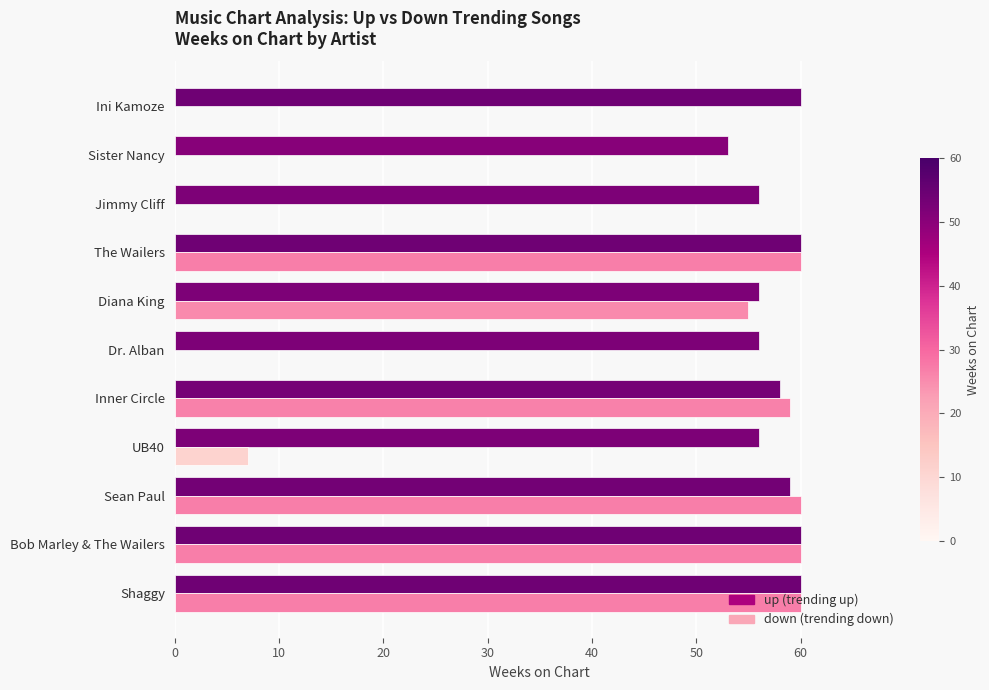

What is the total value across all series at Inner Circle?

117